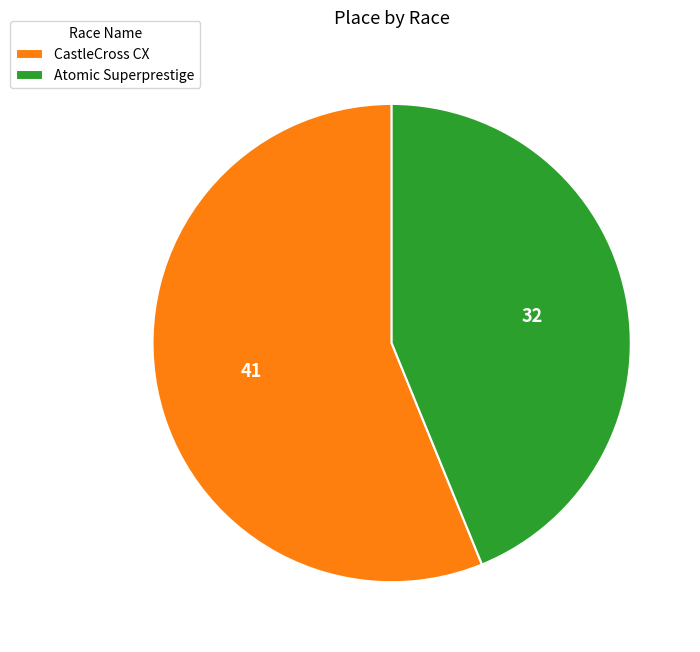

Which category has the biggest portion of the pie?

CastleCross CX